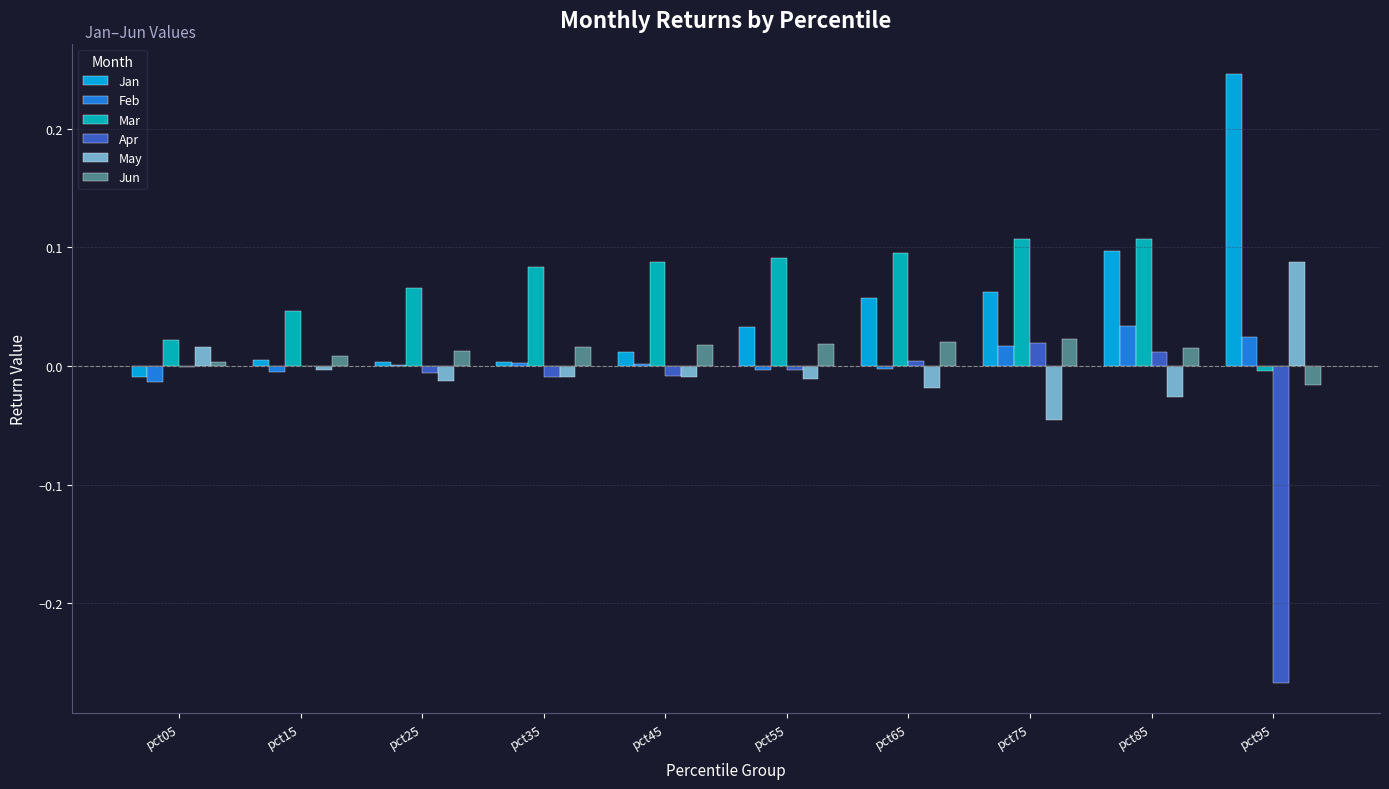

How many positive values does the Mar series have?

9